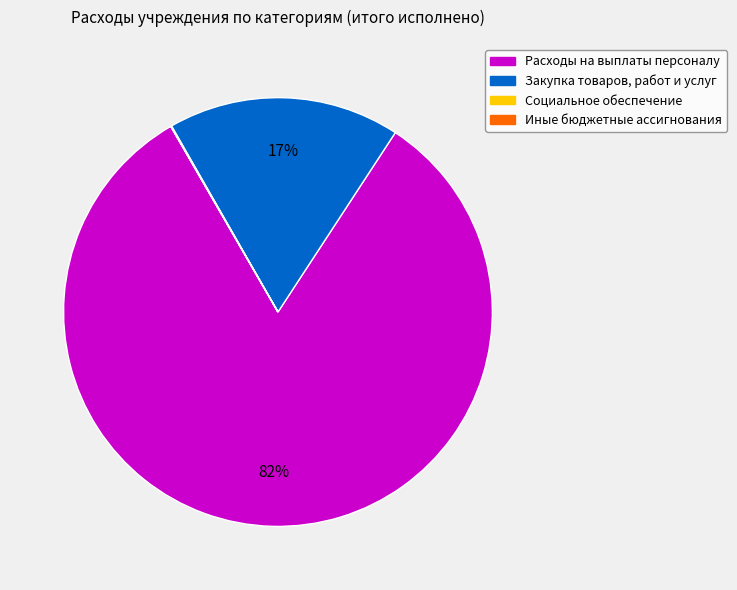

To the nearest percent, what portion does Закупка товаров, работ и услуг represent?

17%